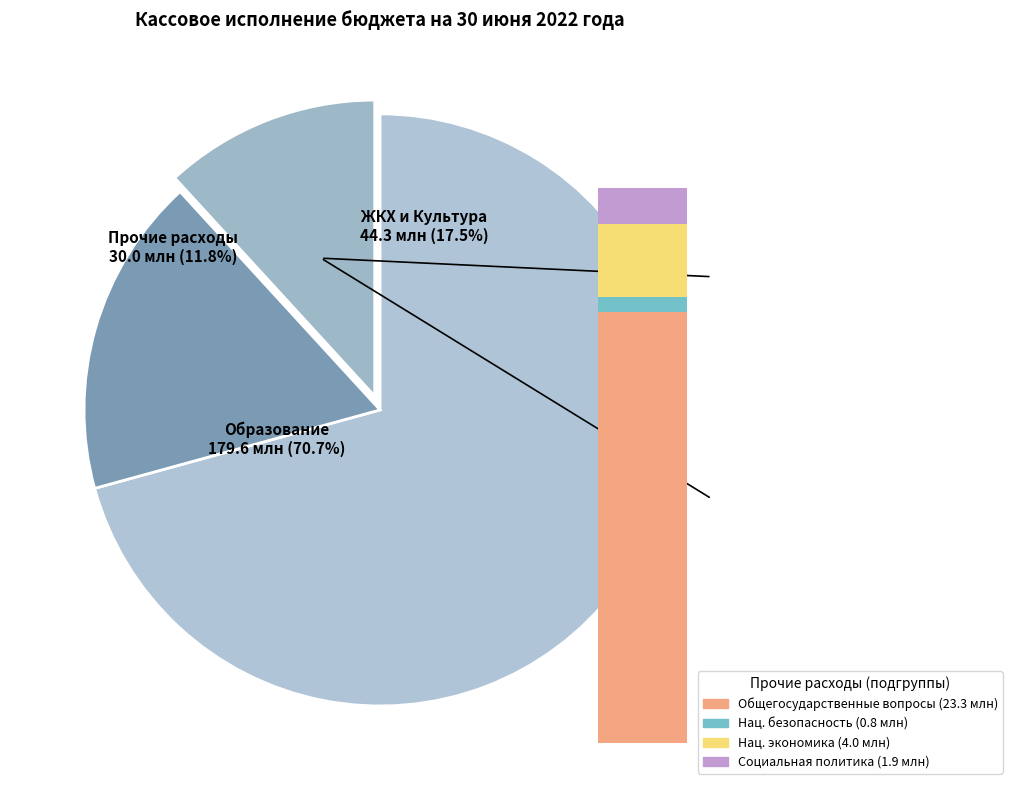

To the nearest percent, what is the combined percentage of Национальная экономика and Социальная политика?

2%